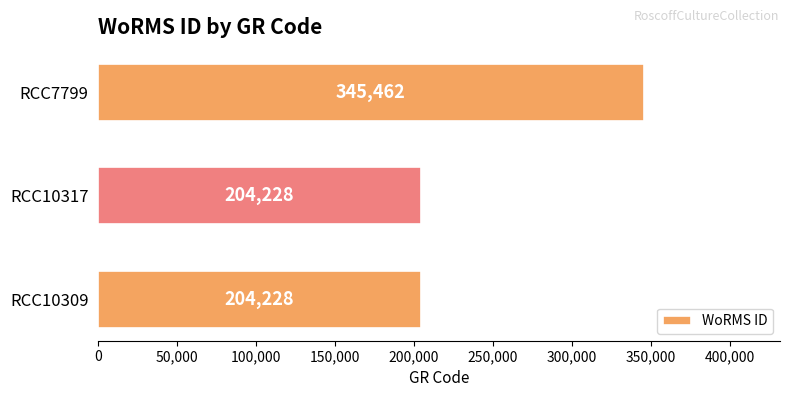

The value at RCC10317 is 297572. True or false?

False